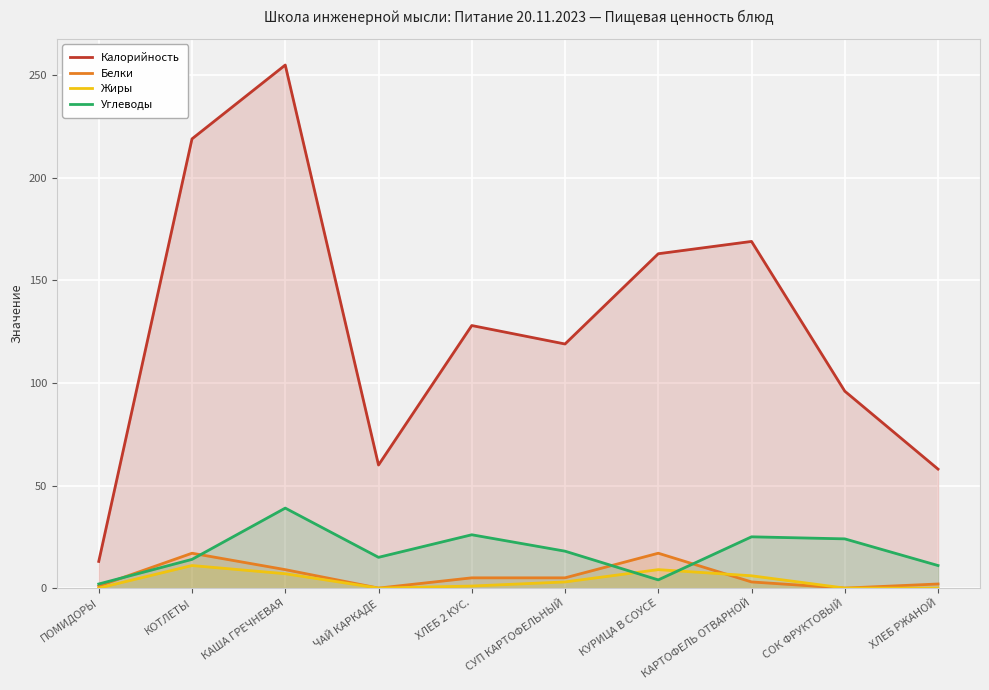

Which label corresponds to the smallest value in the chart?

ЧАЙ КАРКАДЕ